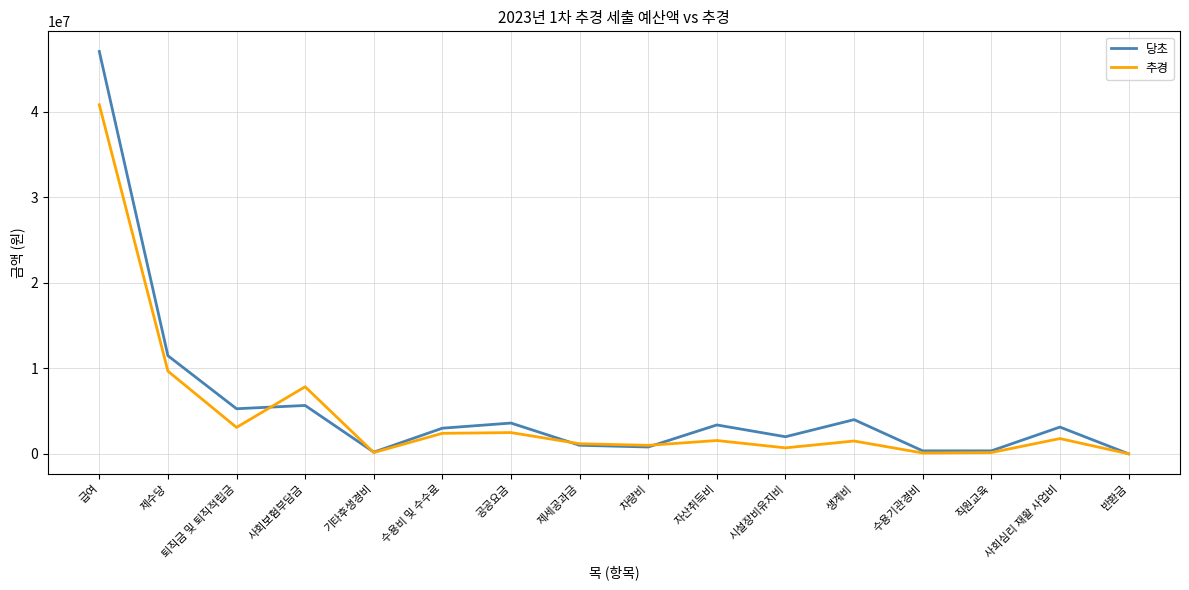

What is the spread (max minus min) of values at 수용비 및 수수료?

600002